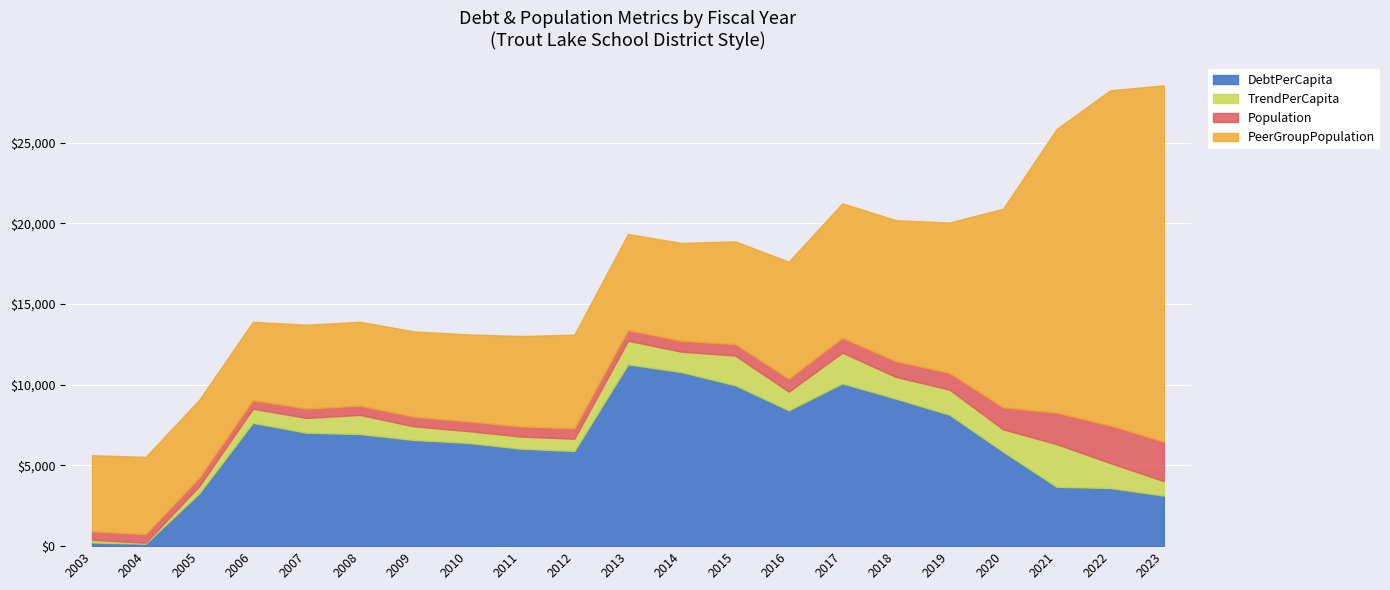

Between 2021 and 2022, which series saw the biggest shift?

PeerGroupPopulation